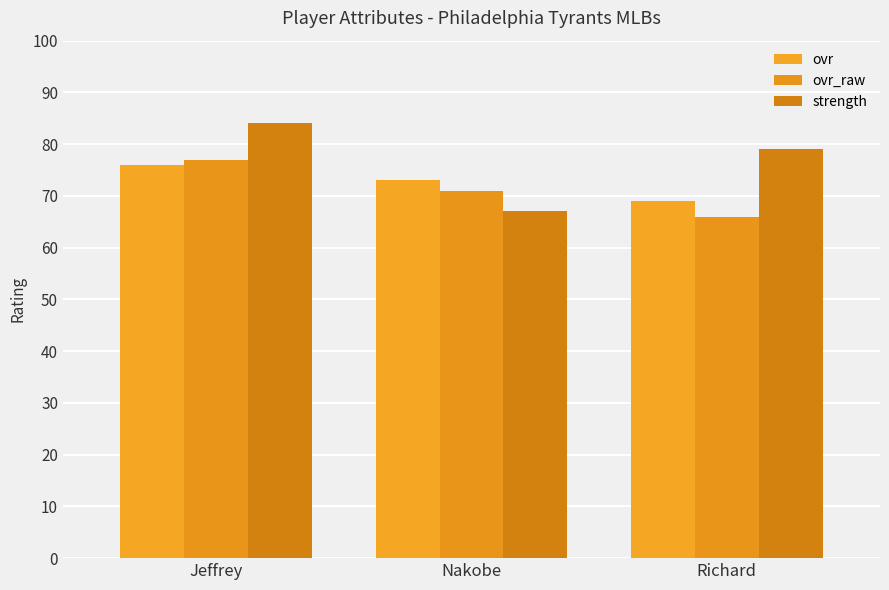

What position from the right is Richard?

1